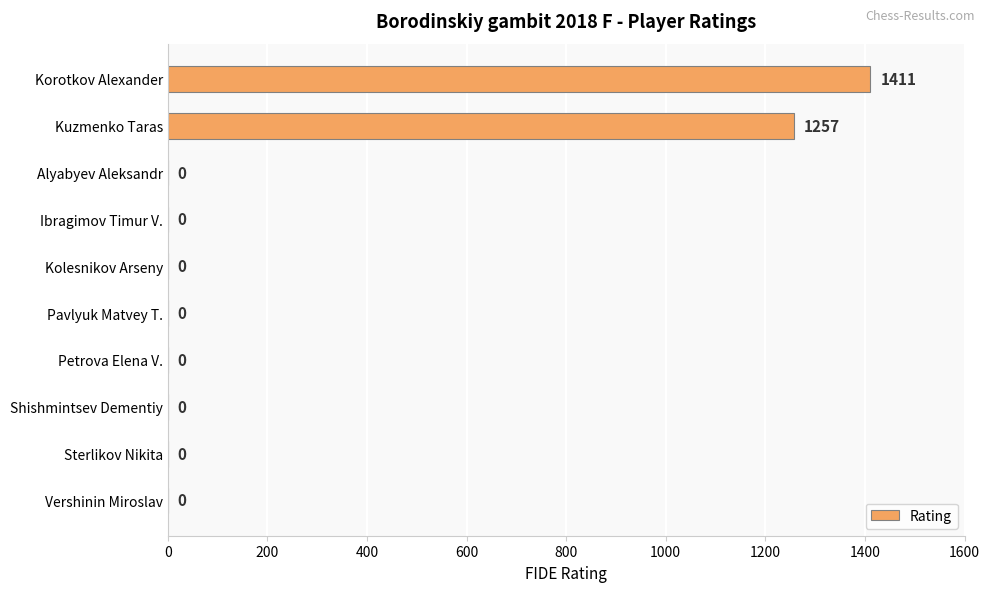

What is the sum of the values at Pavlyuk Matvey T. and Kuzmenko Taras?

1257